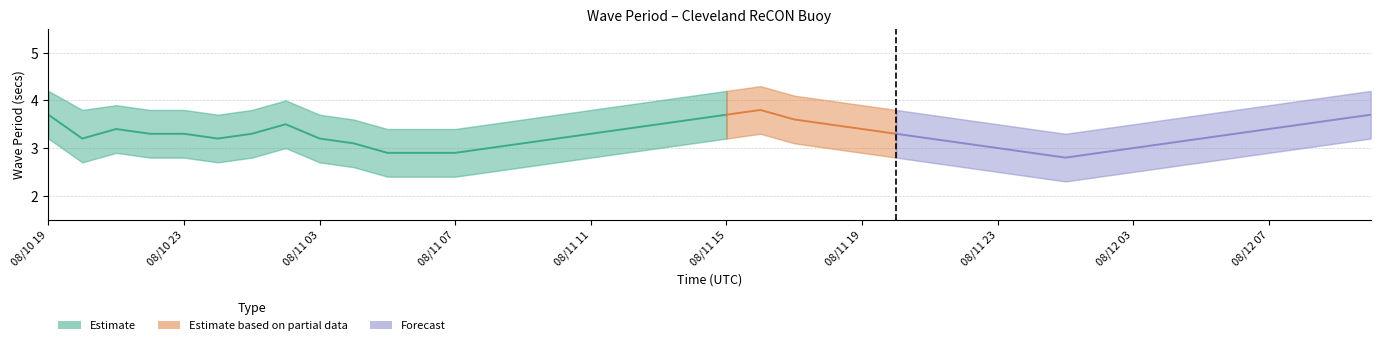

True or false: Lower Bound has more than 2 interior local peaks.

True